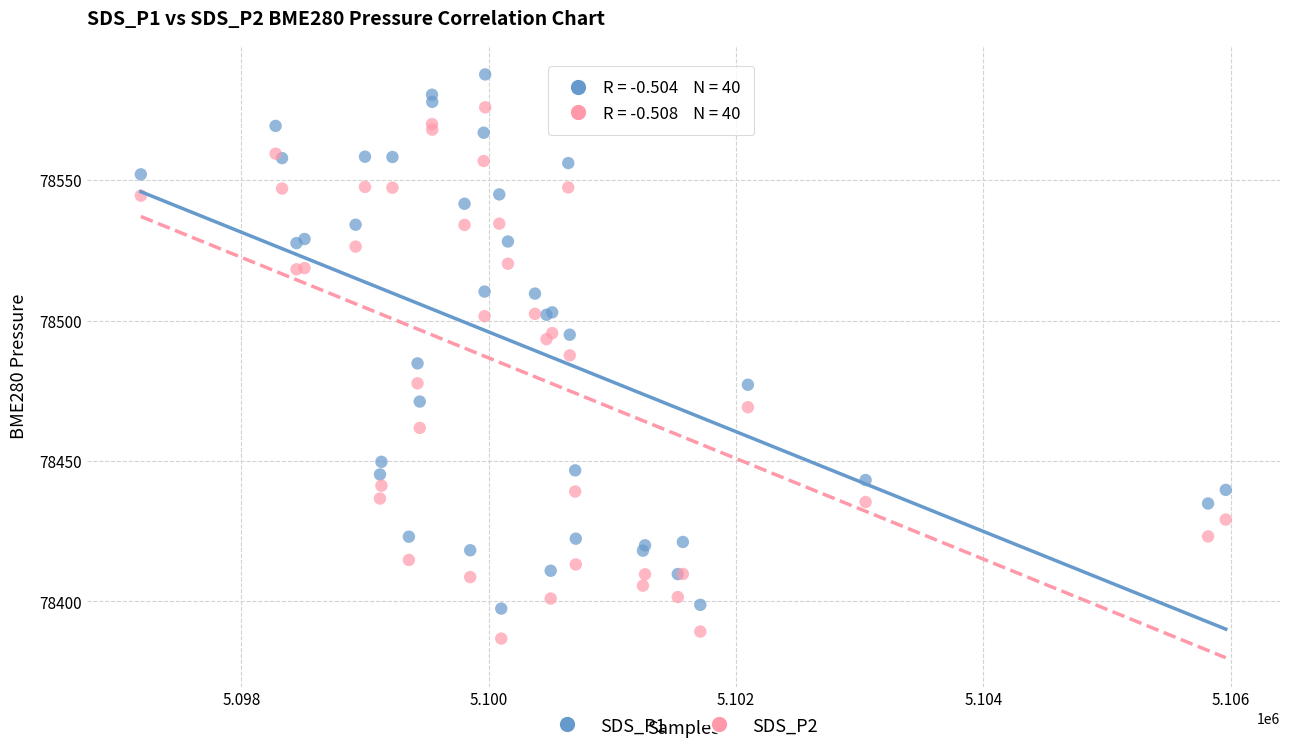

Which series contains the highest Y value?

SDS_P1